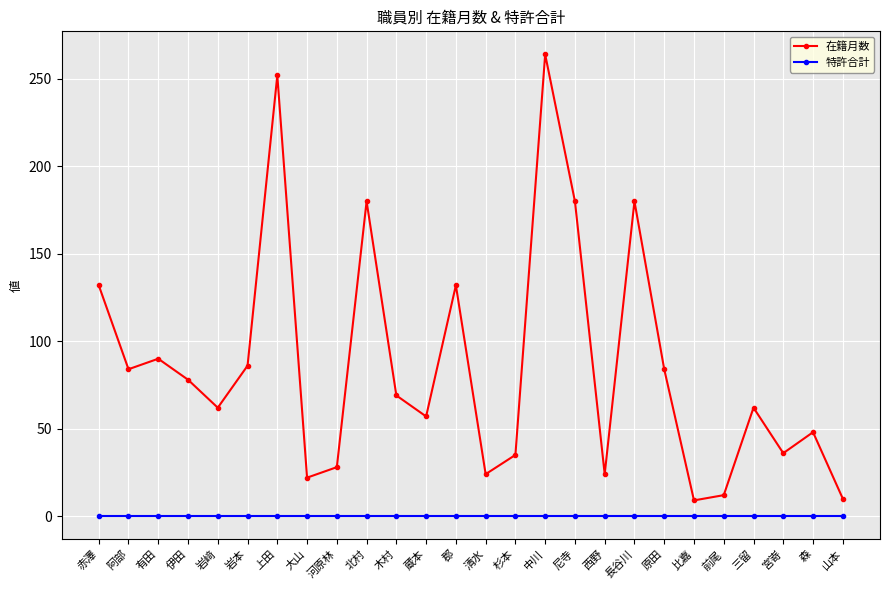

At 岩﨑, list the series in order from largest to smallest.

在籍月数, 特許合計